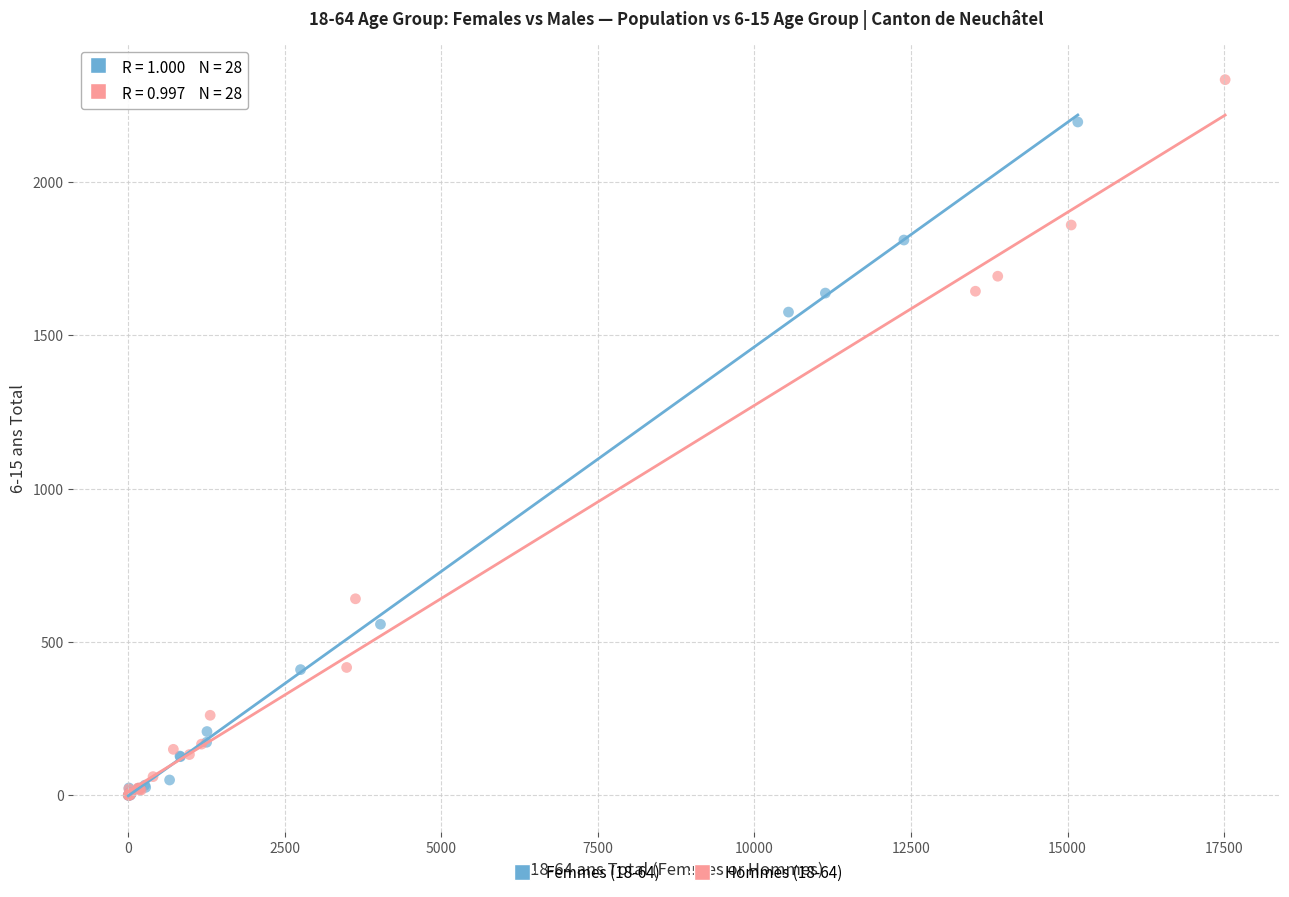

Which series has the largest Y range (max minus min)?

Hommes (18-64)